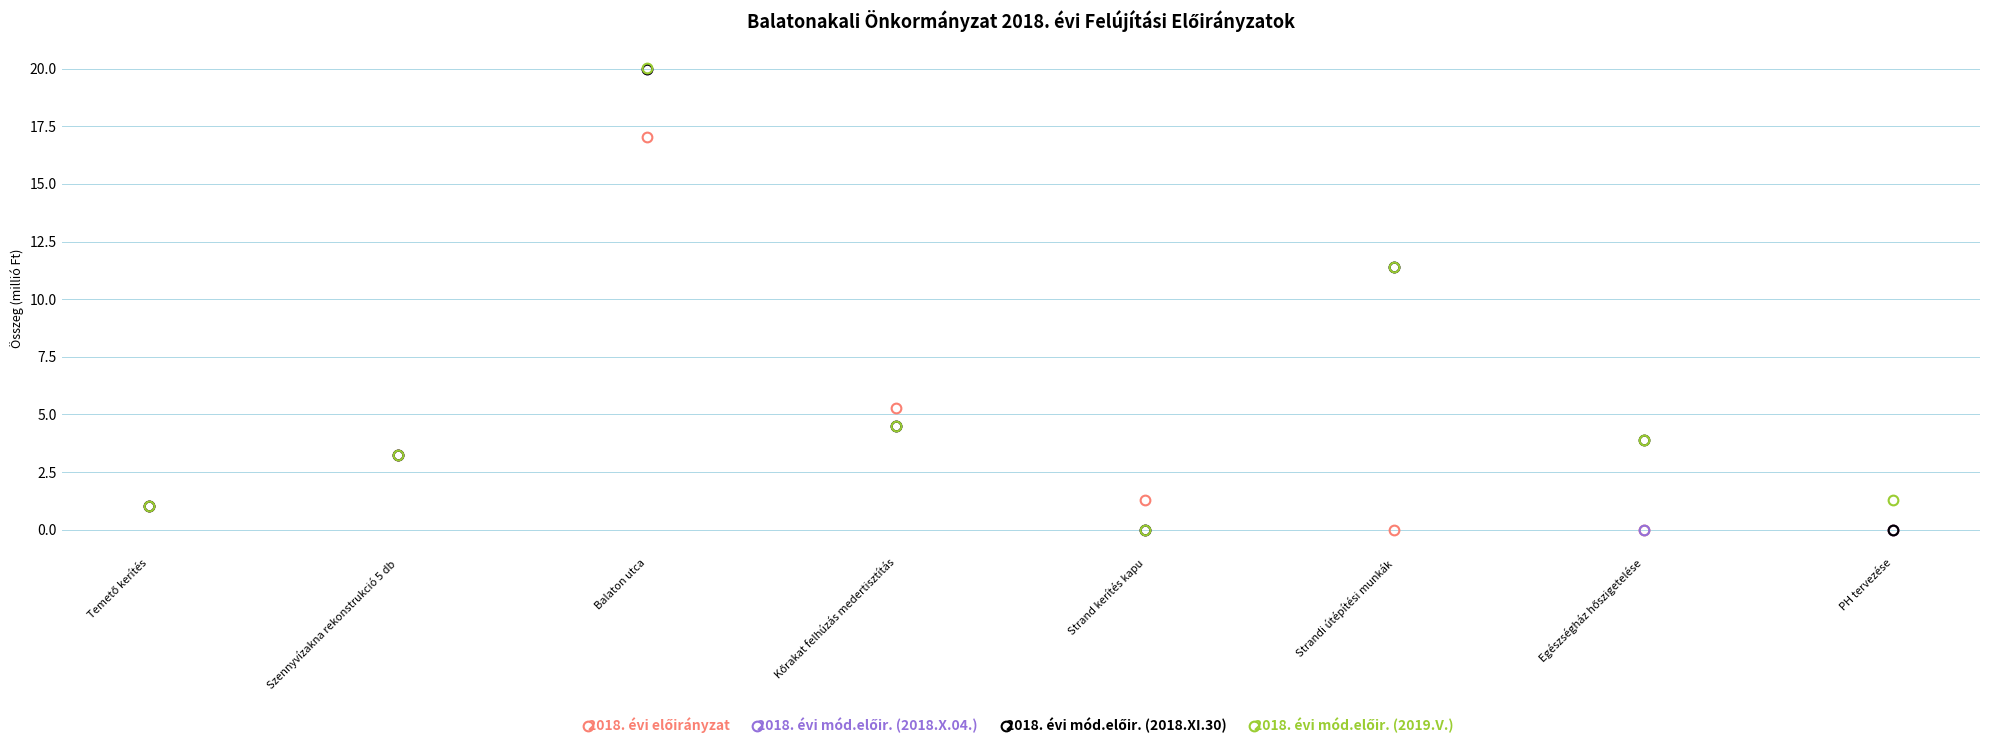

What position from the right is Strandi útépítési munkák?

3